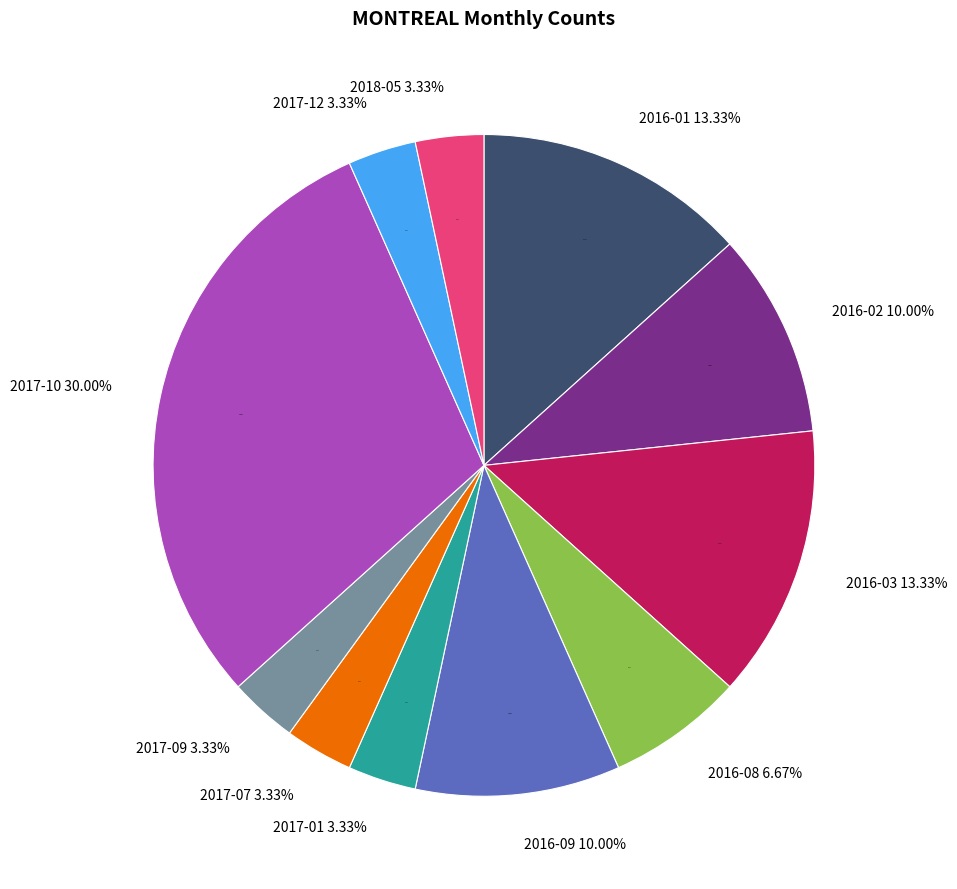

Is there any slice that represents more than half of the pie?

No